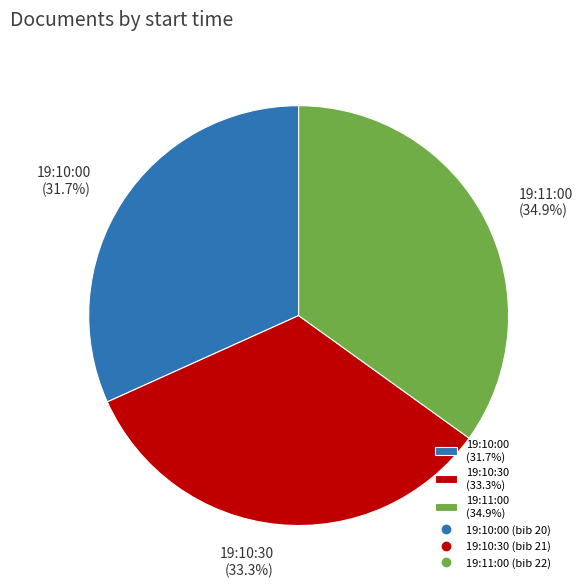

To the nearest percent, what percentage of the pie is 19:11:00?

35%